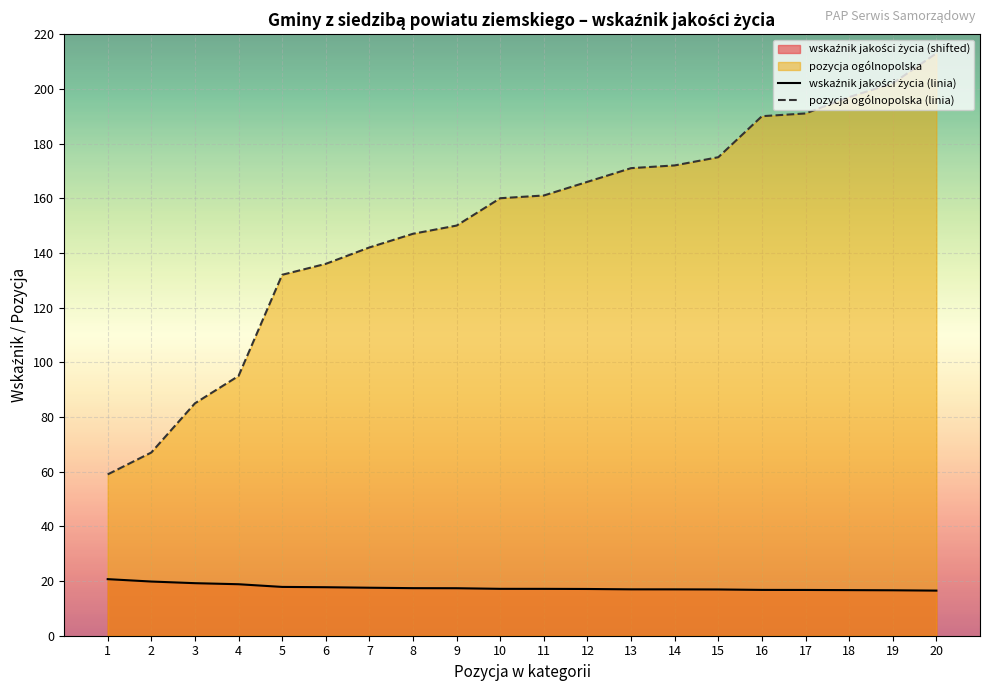

How many series are shown in this chart?

2